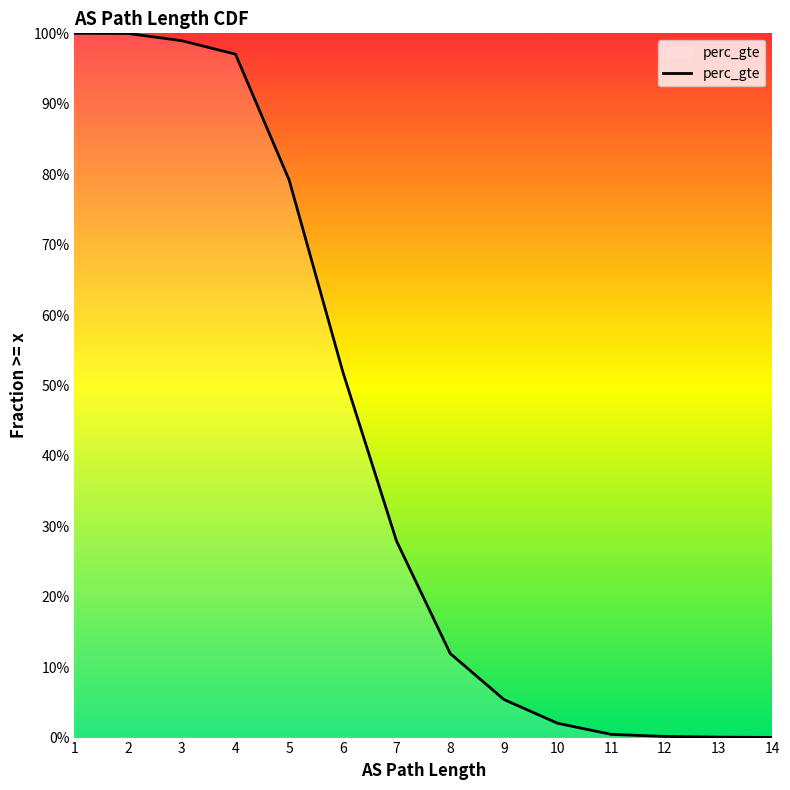

Between 14 and 7, which is larger?

7